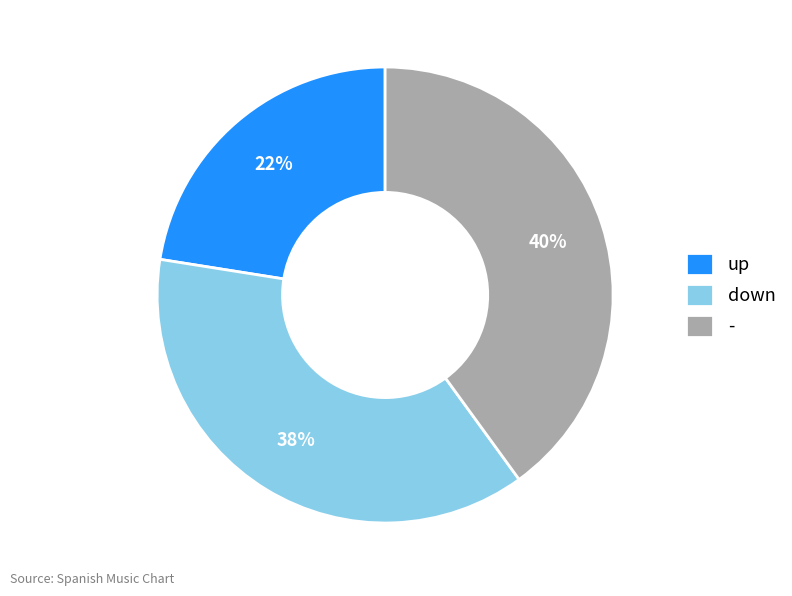

Count the number of slices in the pie.

3